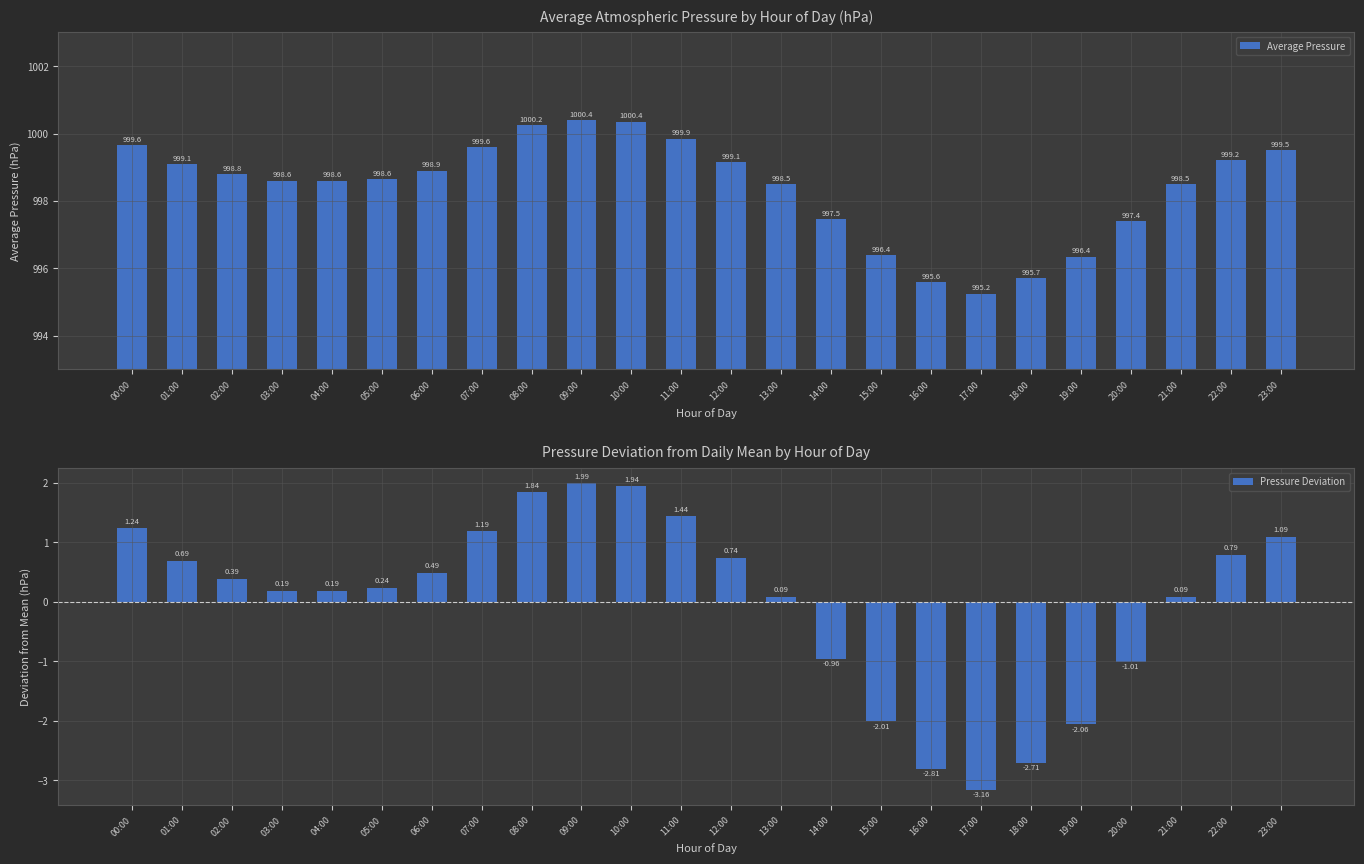

Rank the categories by Pressure Deviation value from lowest to highest.

17:00, 16:00, 18:00, 19:00, 15:00, 20:00, 14:00, 13:00, 21:00, 03:00, 04:00, 05:00, 02:00, 06:00, 01:00, 12:00, 22:00, 23:00, 07:00, 00:00, 11:00, 08:00, 10:00, 09:00